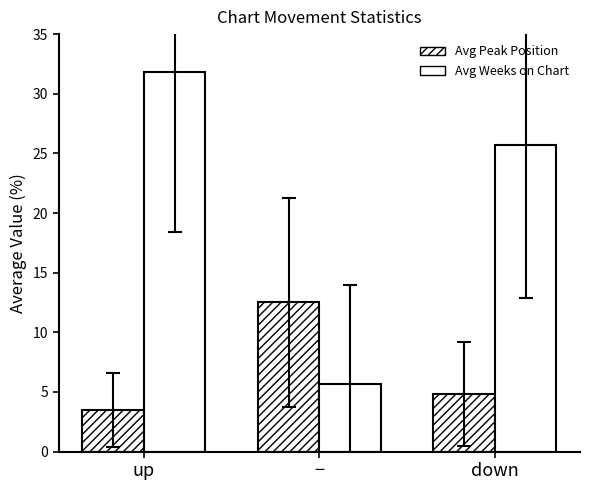

What is the sum of the Avg Peak Position values at − and up?

16.0